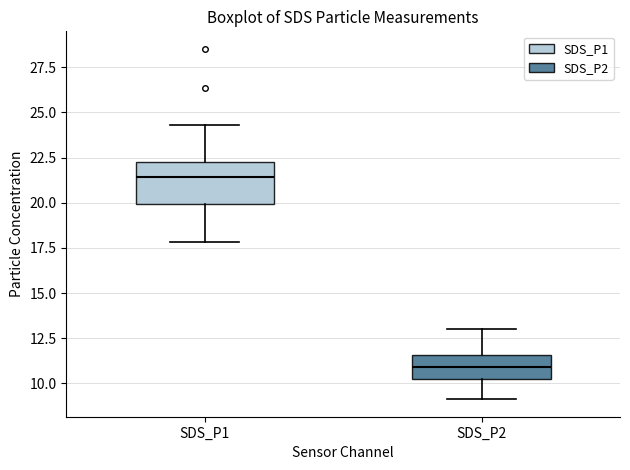

Which box has the lowest median line?

SDS_P2